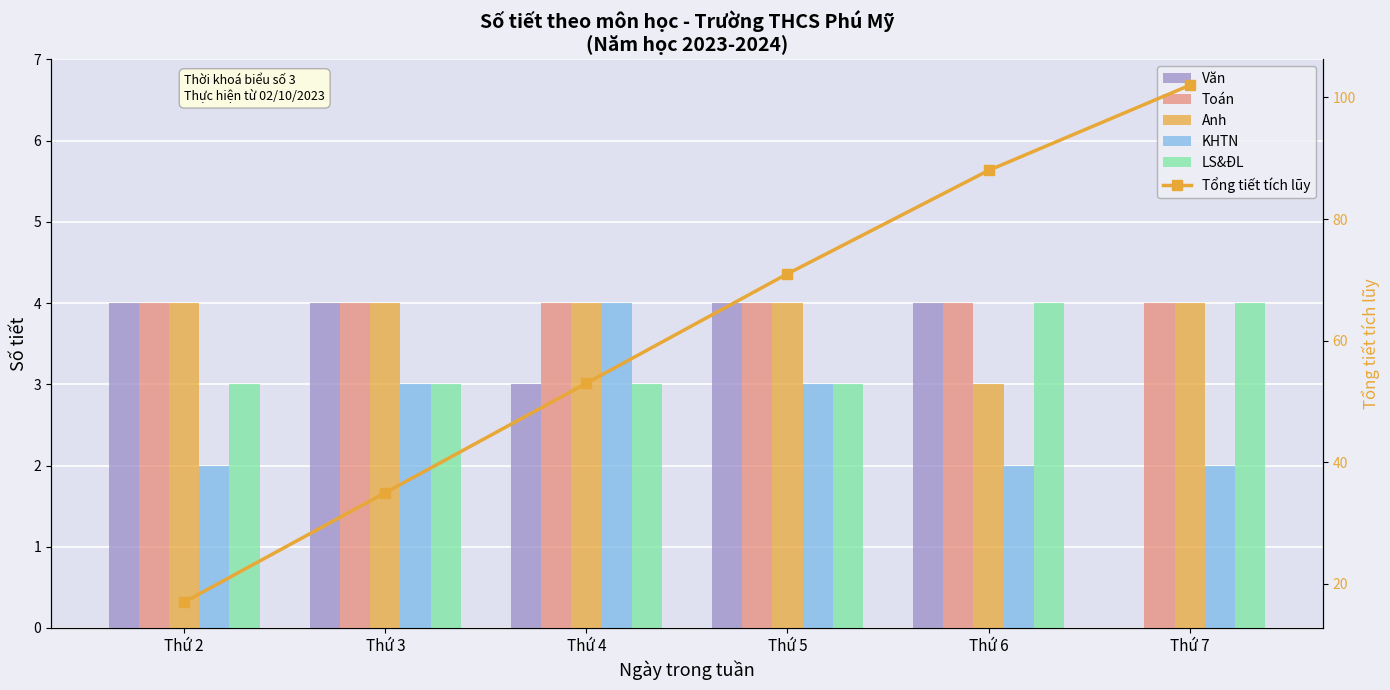

Count the KHTN values in the range 2 to 3.

5